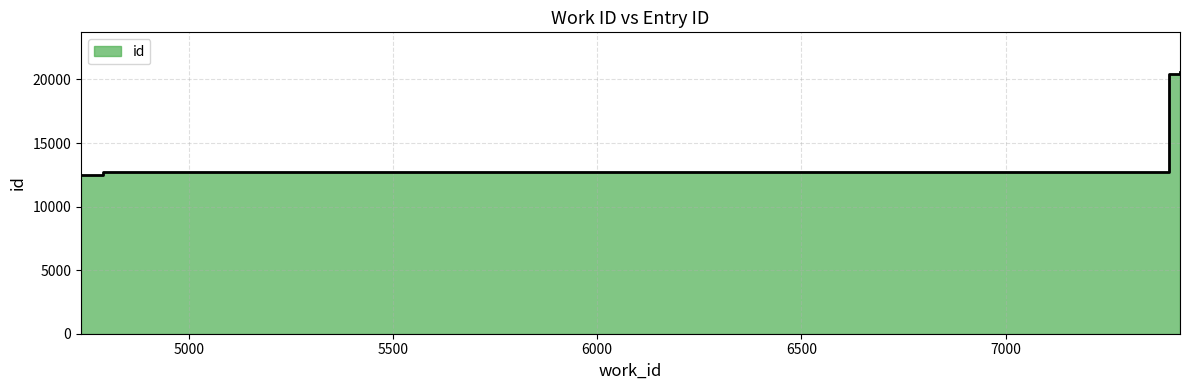

Between 7427 and 7401, which is larger?

7427